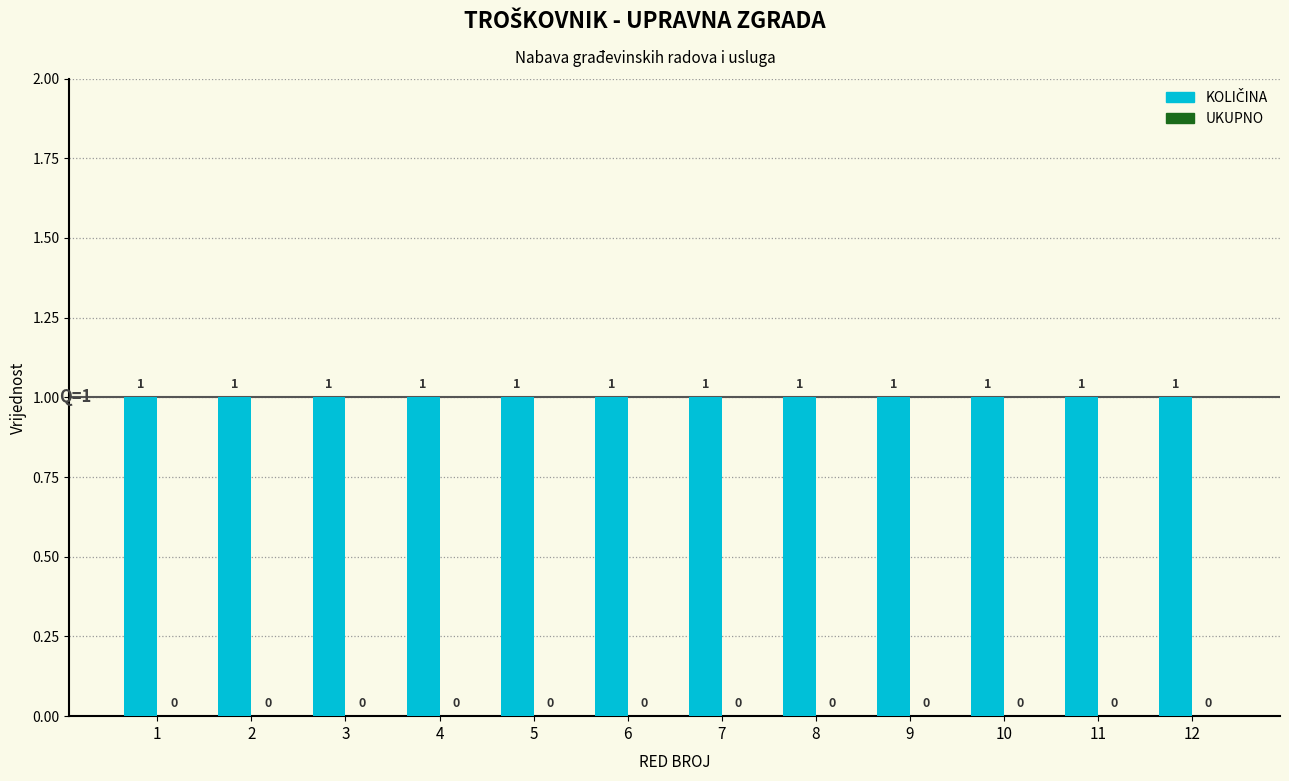

At how many categories does at least one series exceed 0?

12